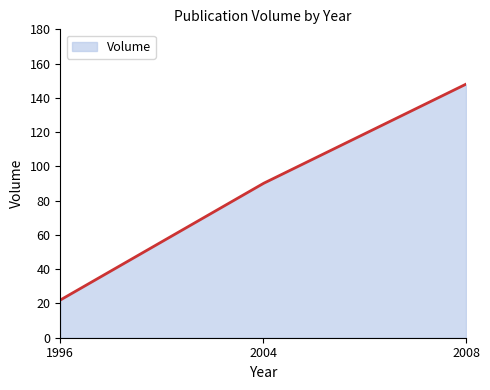

What is the minimum value shown in the chart?

22.0